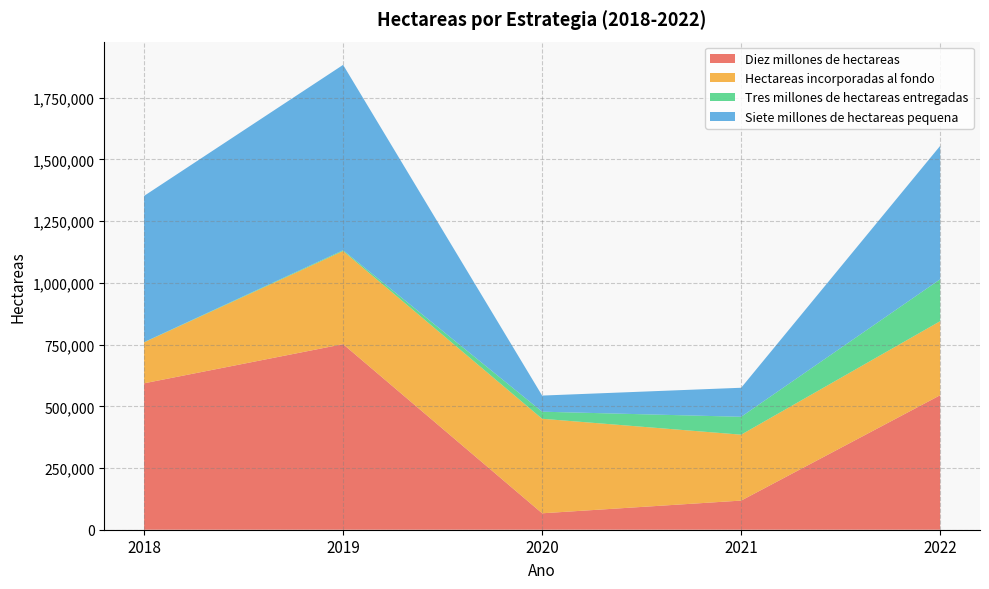

Reading left to right, transcribe all the data shown in this chart.

Diez millones de hectareas: 593192	751828	66586	118039	545000
Hectareas incorporadas al fondo: 165932	377292	382978	267055	300000
Tres millones de hectareas entregadas: 956	3312	28634	72479	169688
Siete millones de hectareas pequena: 592367	750927	65305	117573	540625